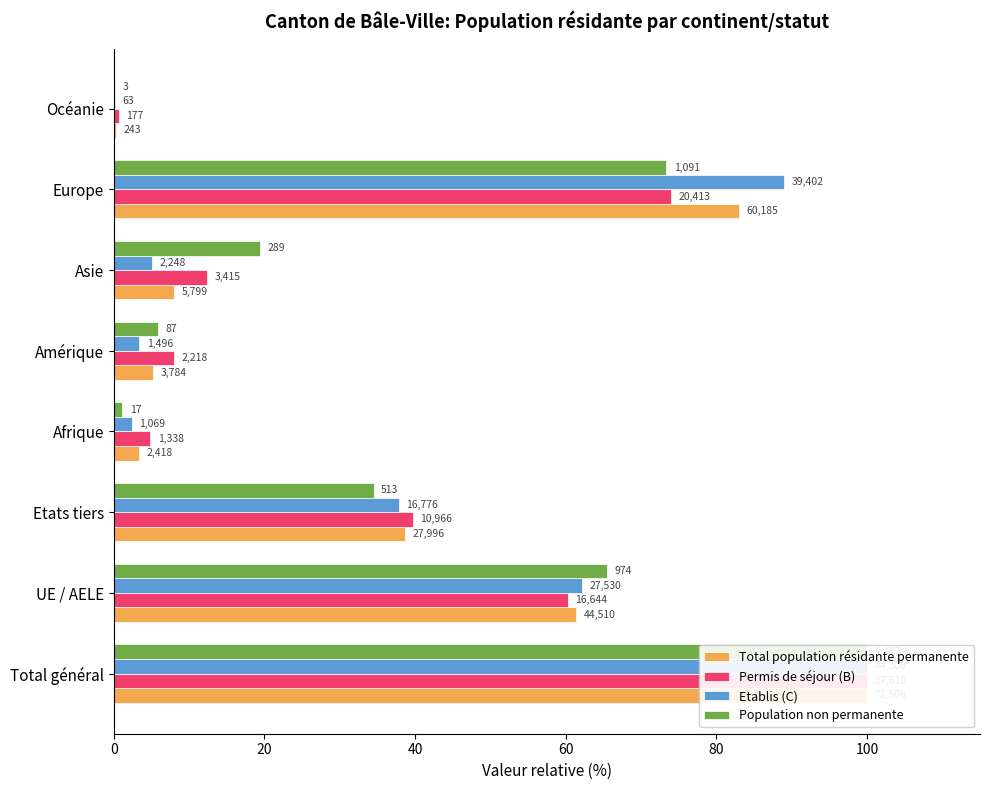

What is the average value of the Total population résidante permanente series?

37.5